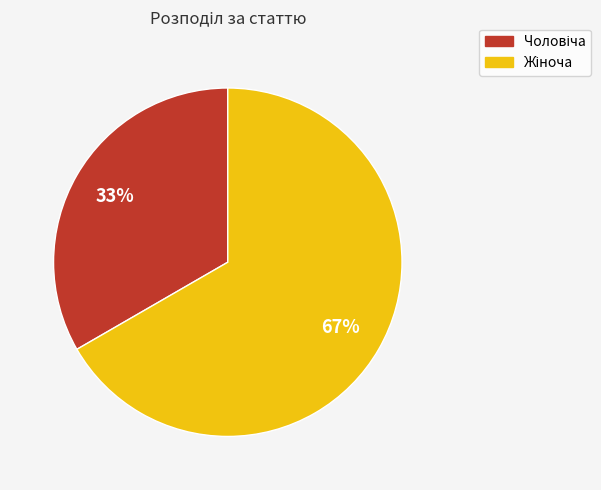

How many slices are in this pie chart?

2